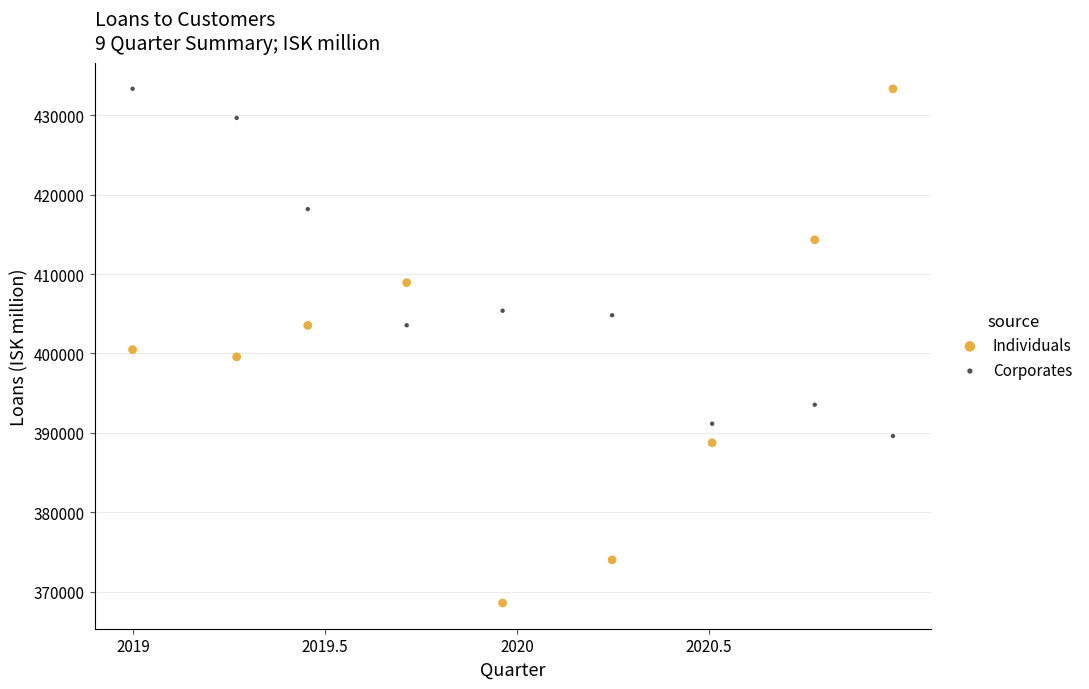

Which series contains the lowest Y value?

Individuals